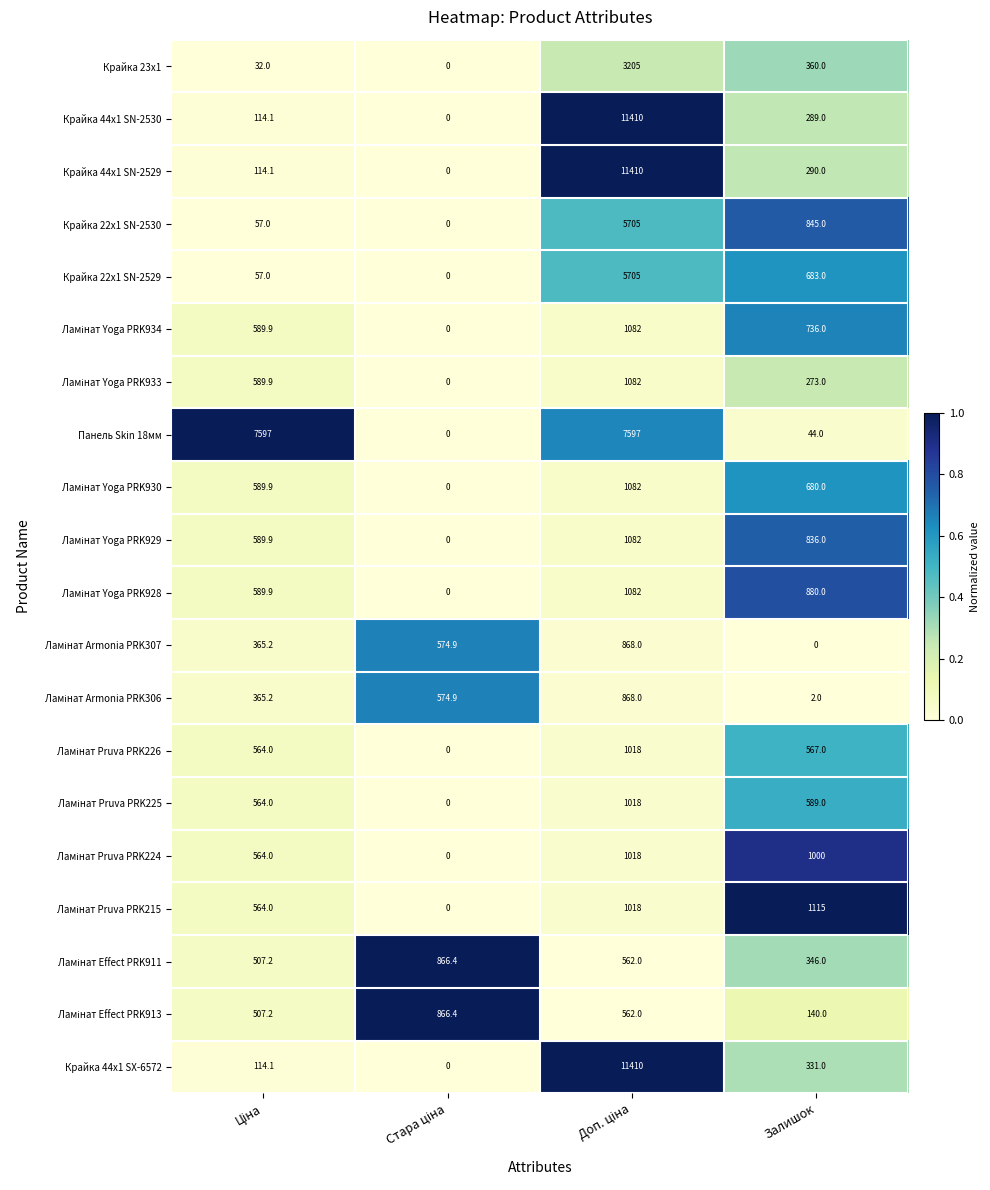

True or false: Панель Skin 18мм has a value of 15.7 at Залишок.

False